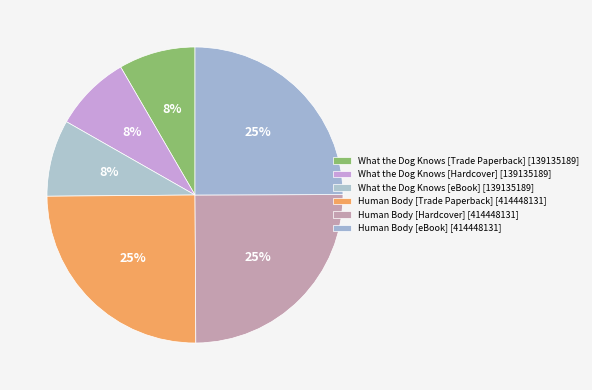

How many segments does this pie chart have?

6